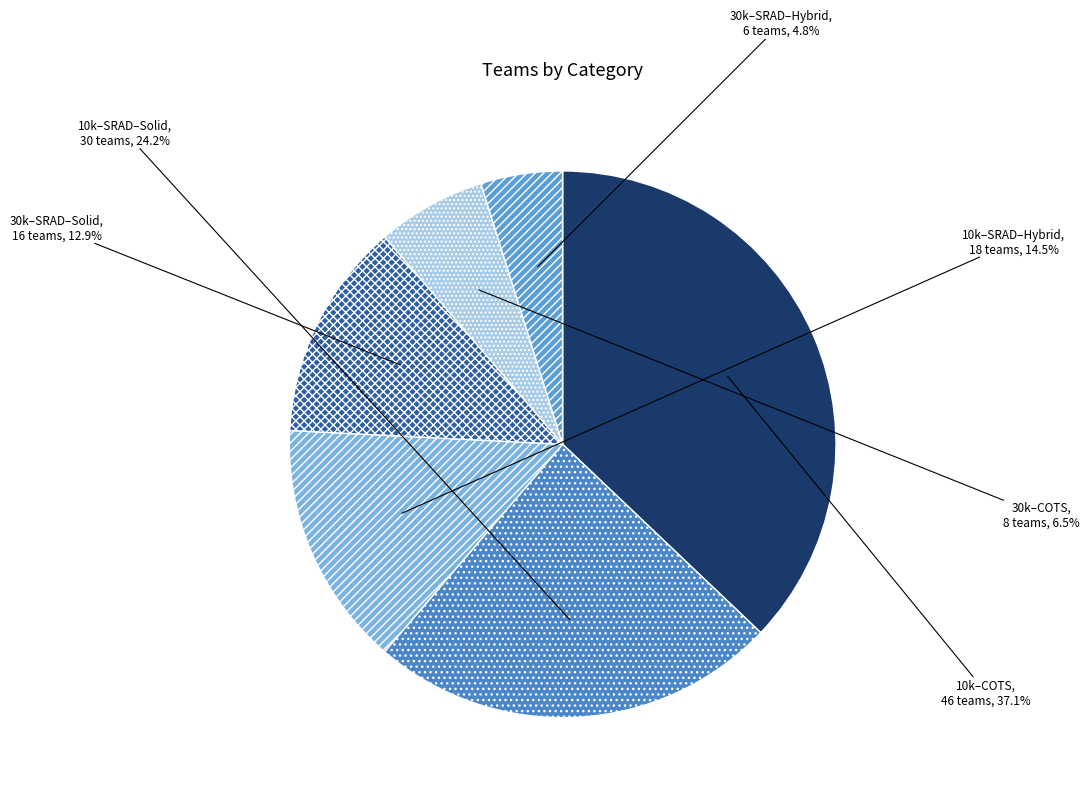

How many segments does this pie chart have?

6